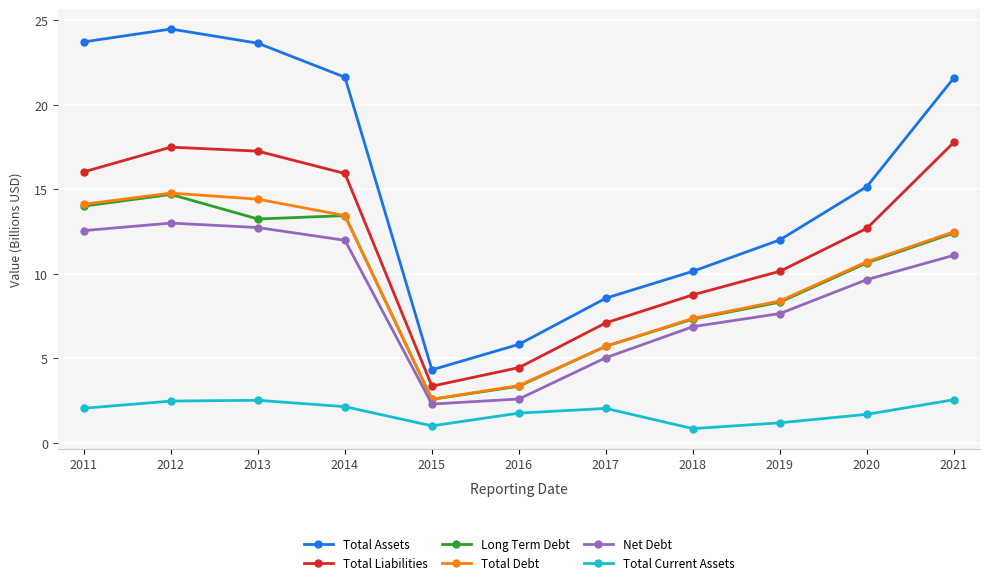

What is the average value of the Total Current Assets series?

1.8